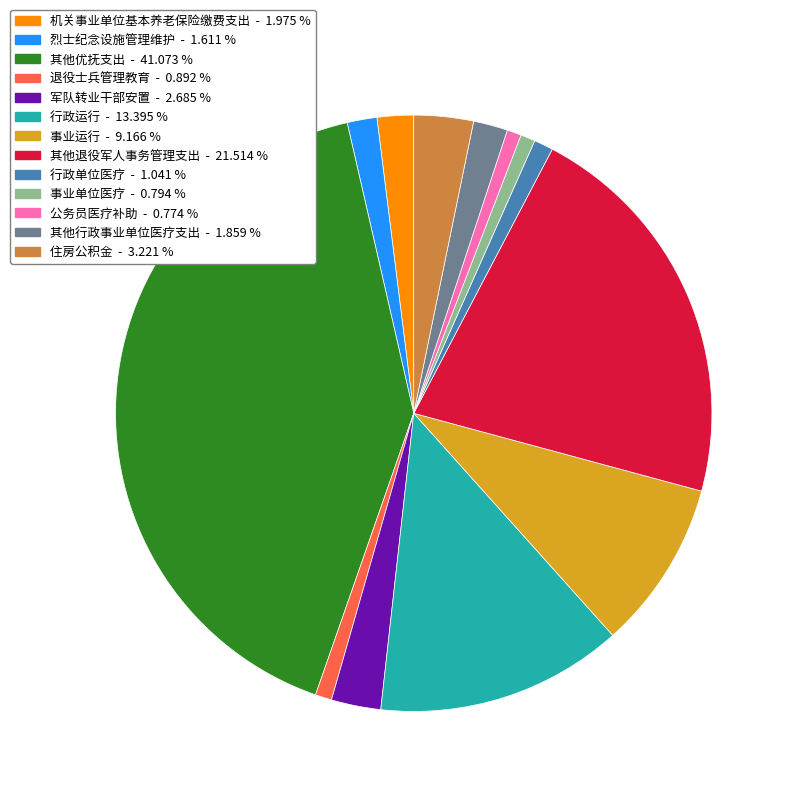

What is the largest slice in the pie chart?

其他优抚支出